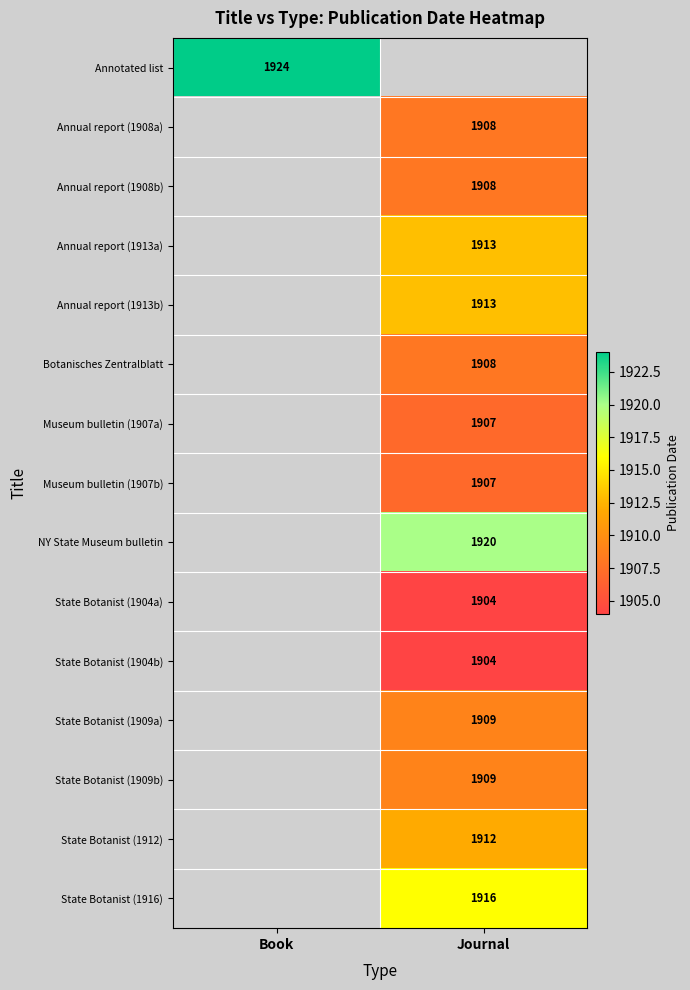

The Annual report (1913b) series shows 1913 at Journal. True or false?

True